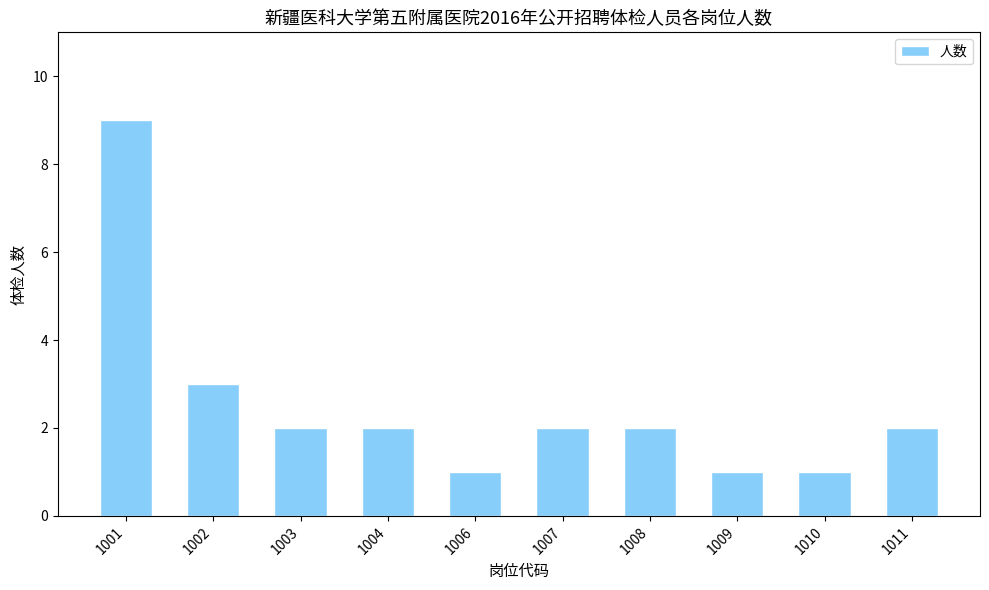

What is the change in value from 1008 to 1010?

-1